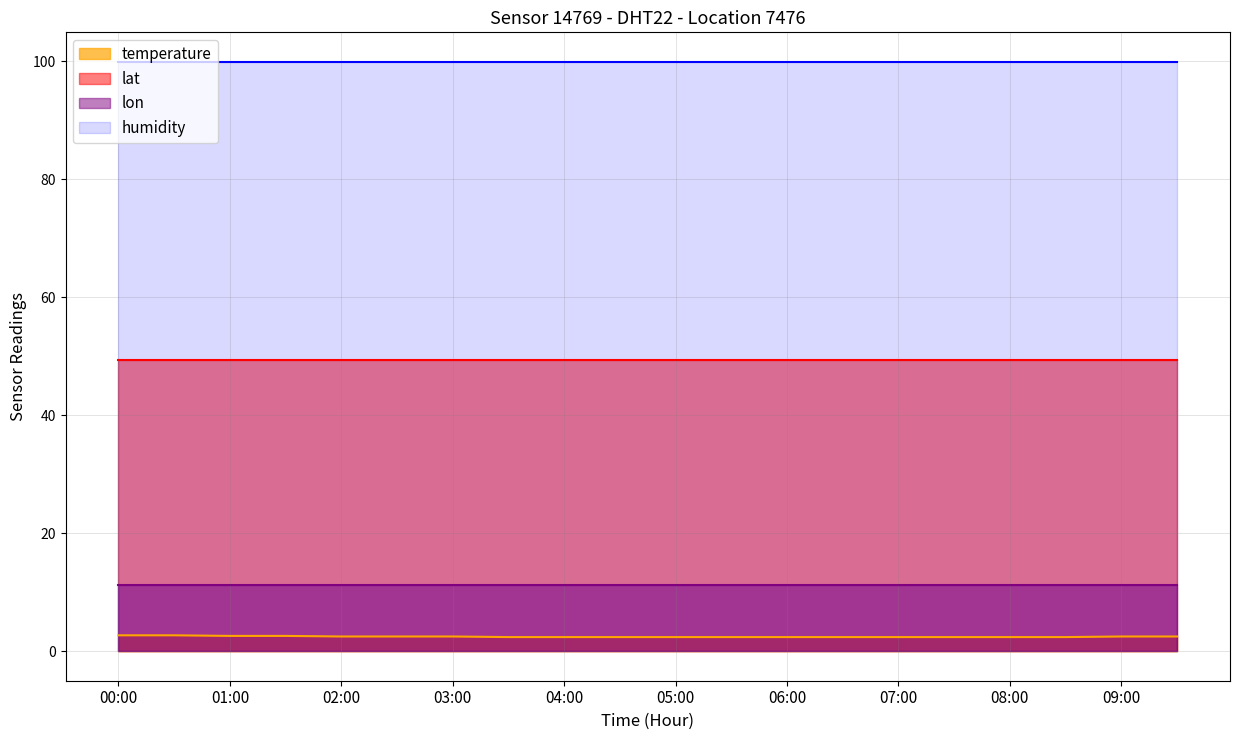

Between 02:00 and 04:30, which series saw the biggest shift?

temperature